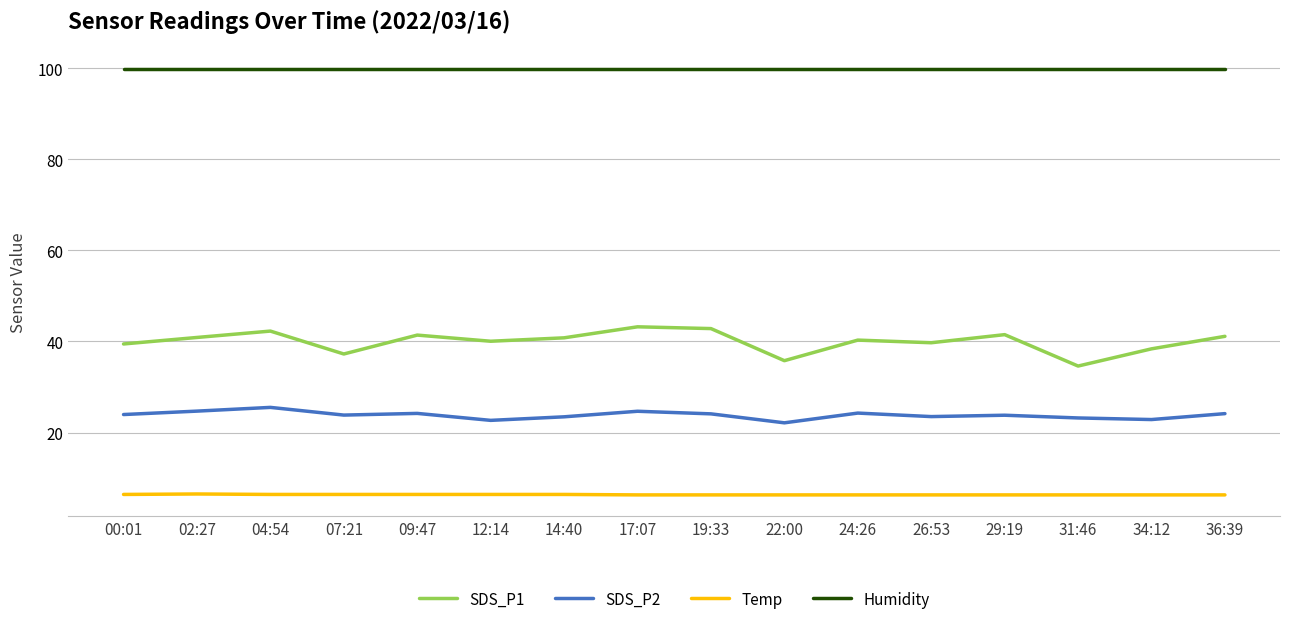

What position from the left is 31:46?

14